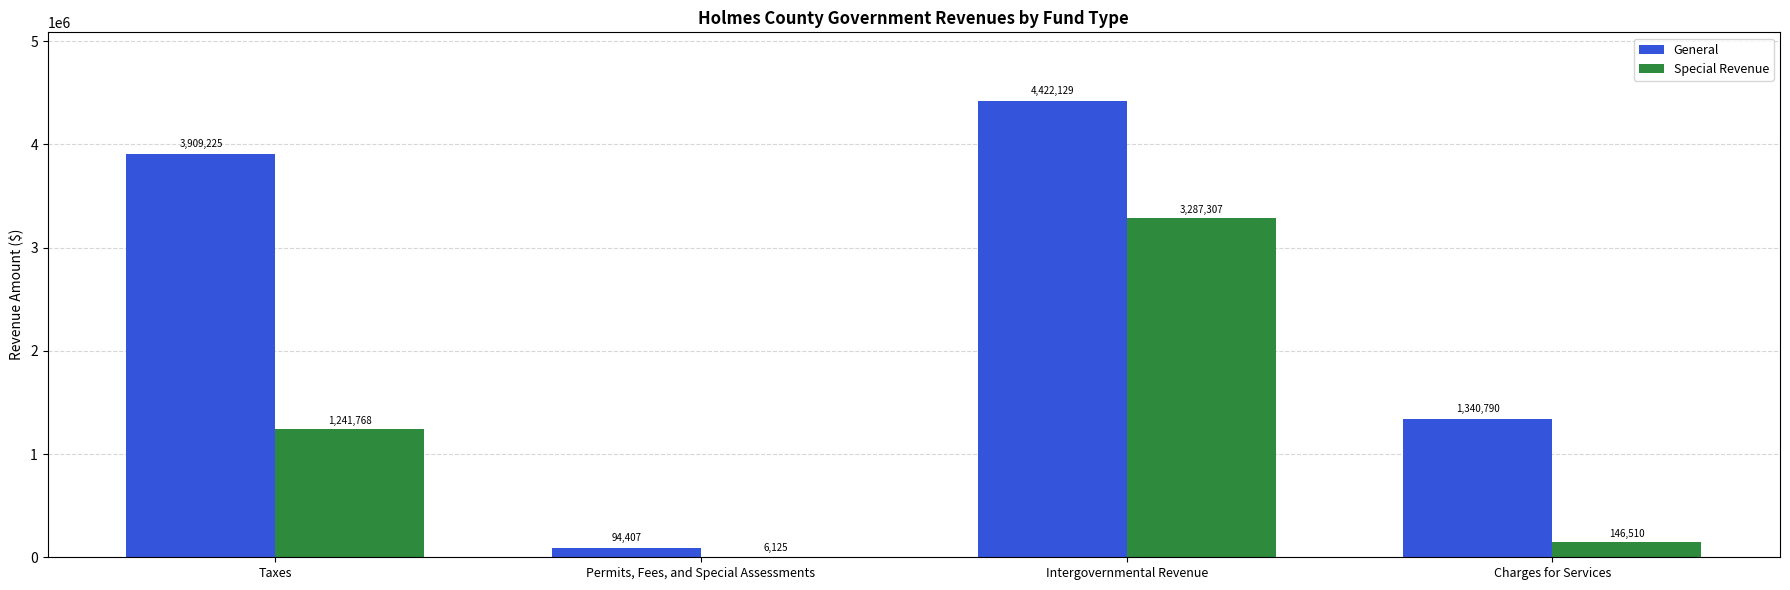

Reading right to left, extract all data points from this chart.

General: 1340790	4422129	94407	3909225
Special Revenue: 146510	3287307	6125	1241768